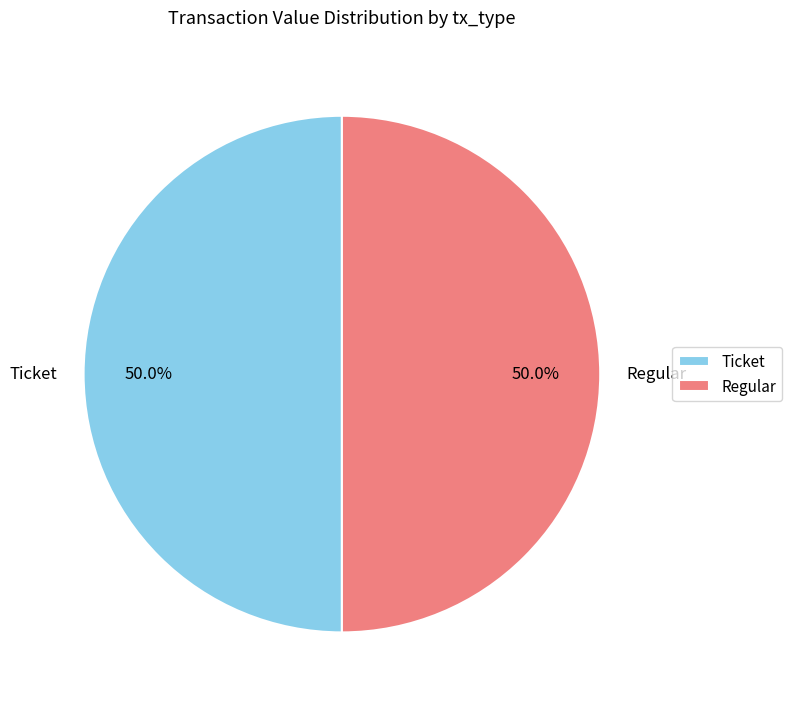

What percentage do Ticket and Regular together represent?

100.0%